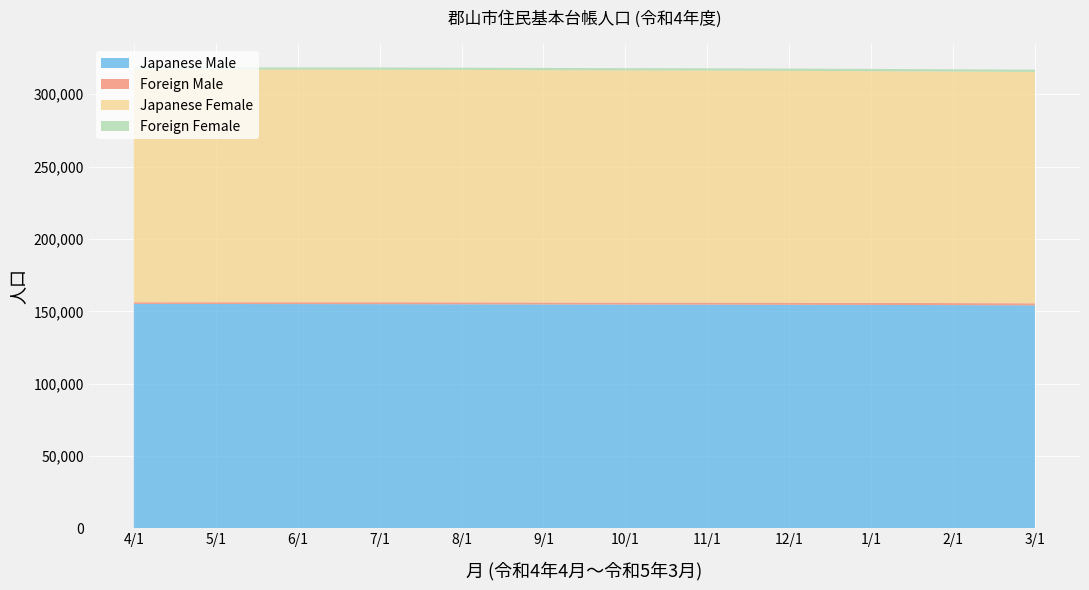

Reading left to right, what are all the values shown in this chart?

Japanese Male: 4/1=155149	5/1=155073	6/1=155026	7/1=154964	8/1=154879	9/1=154776	10/1=154708	11/1=154646	12/1=154524	1/1=154421	2/1=154309	3/1=154151
Foreign Male: 4/1=1139	5/1=1187	6/1=1252	7/1=1313	8/1=1328	9/1=1332	10/1=1334	11/1=1373	12/1=1414	1/1=1409	2/1=1405	3/1=1410
Japanese Female: 4/1=160798	5/1=160762	6/1=160705	7/1=160650	8/1=160594	9/1=160508	10/1=160411	11/1=160318	12/1=160195	1/1=160080	2/1=159949	3/1=159838
Foreign Female: 4/1=1440	5/1=1458	6/1=1503	7/1=1540	8/1=1539	9/1=1548	10/1=1539	11/1=1557	12/1=1595	1/1=1576	2/1=1569	3/1=1580